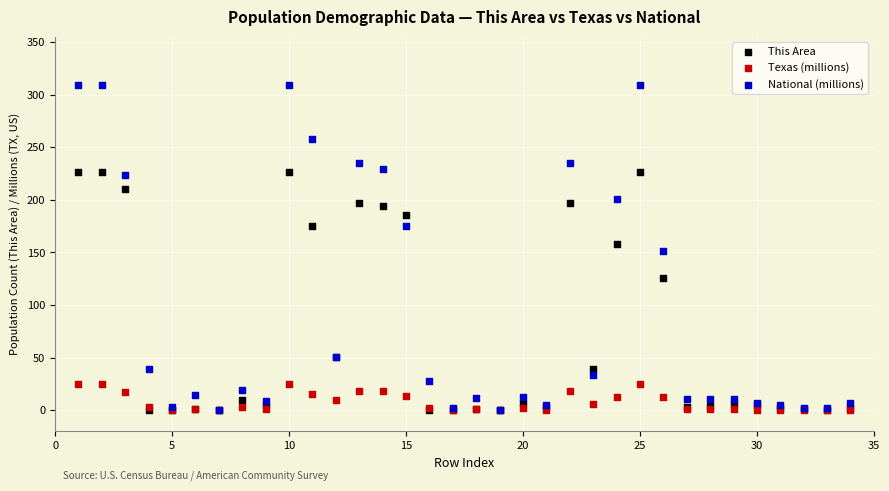

In the This Area series, what Y value is closest to 113?

126.0